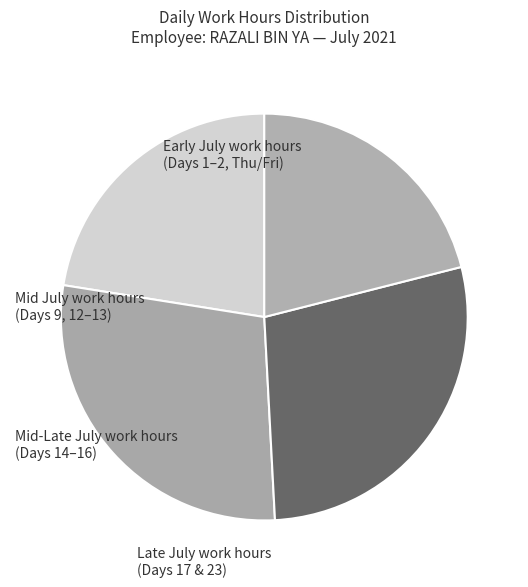

Count the number of slices in the pie.

4